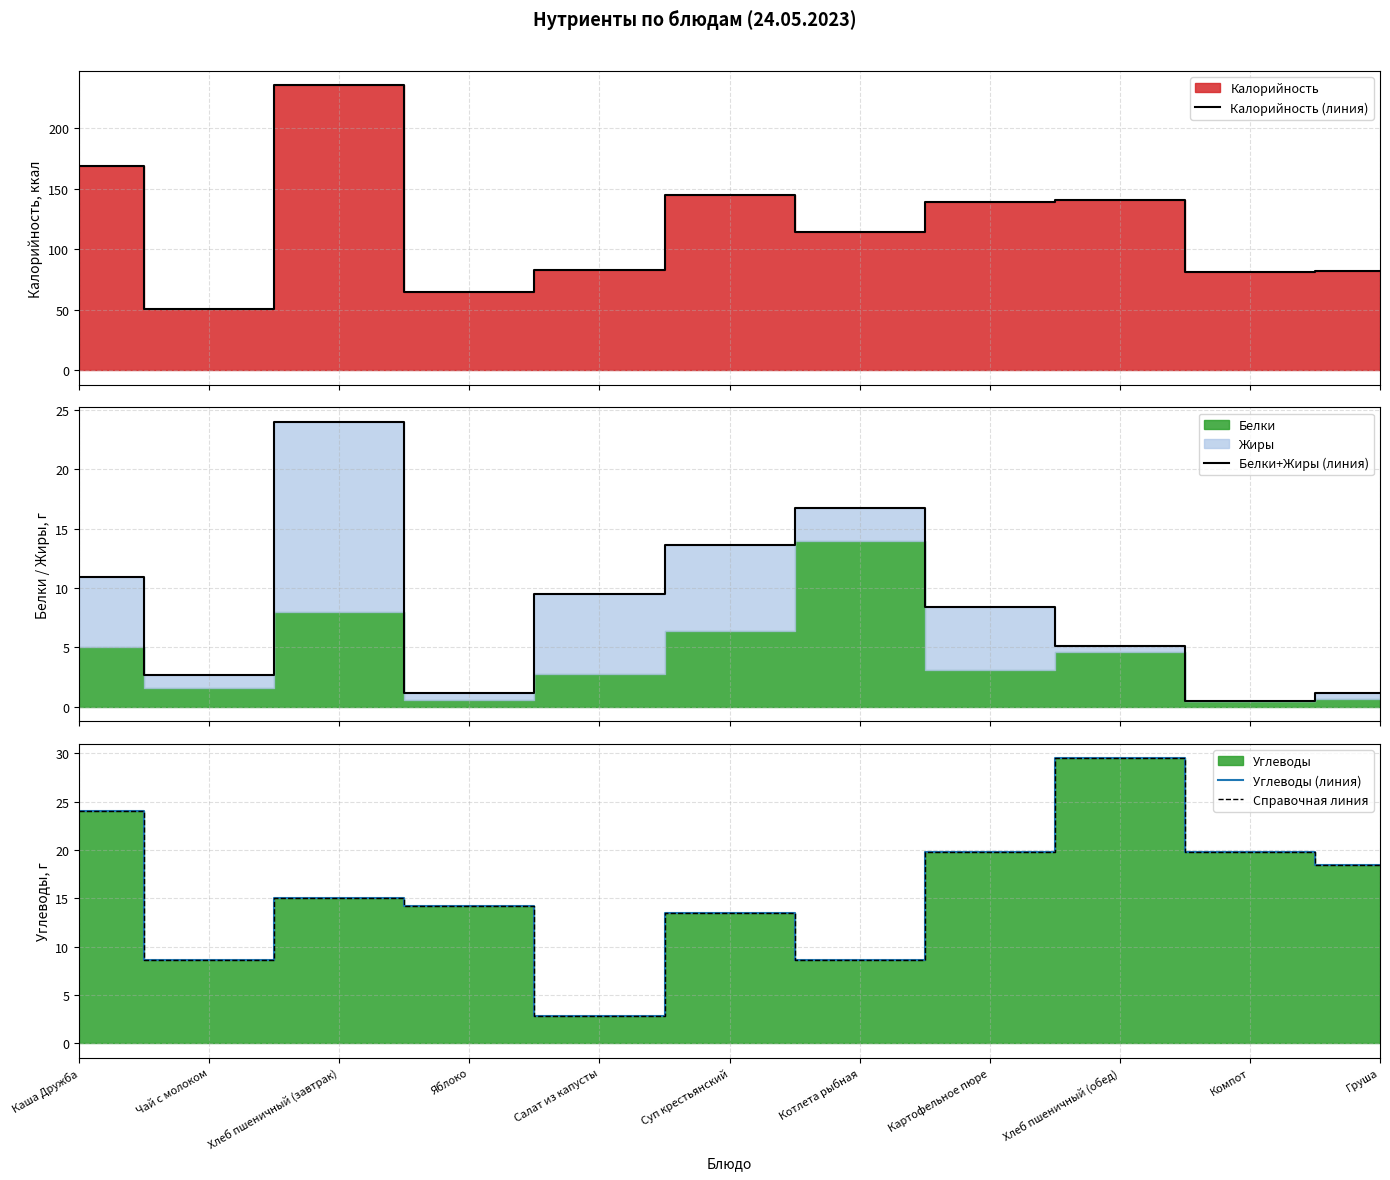

How many data points in Калорийность (линия) are less than 114?

5